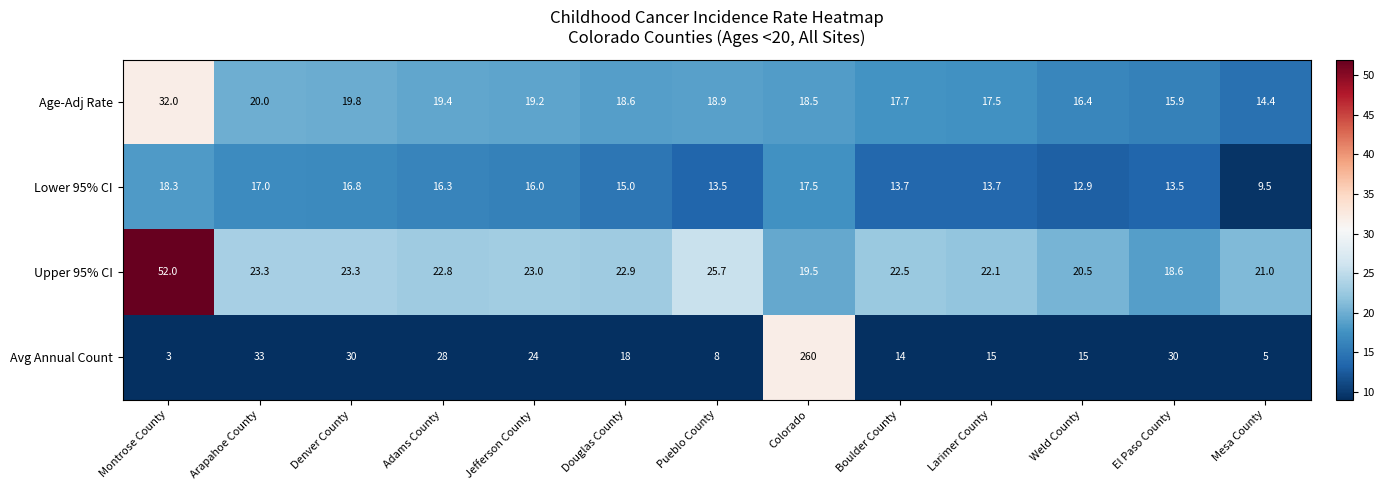

What is the sum of all Upper 95% CI values?

317.2